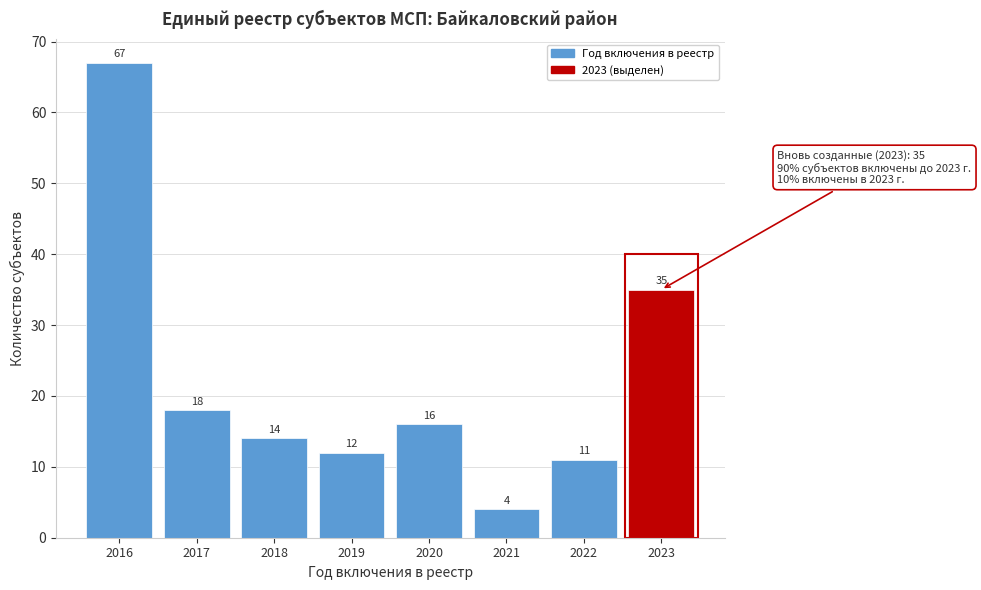

Reading left to right, list all the values displayed in this chart.

67	18	14	12	16	4	11	35